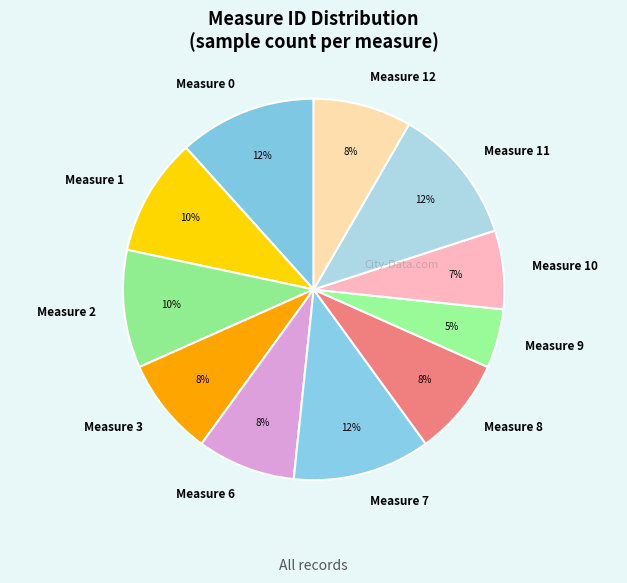

To the nearest percent, what percentage of the pie is Measure 6?

8%